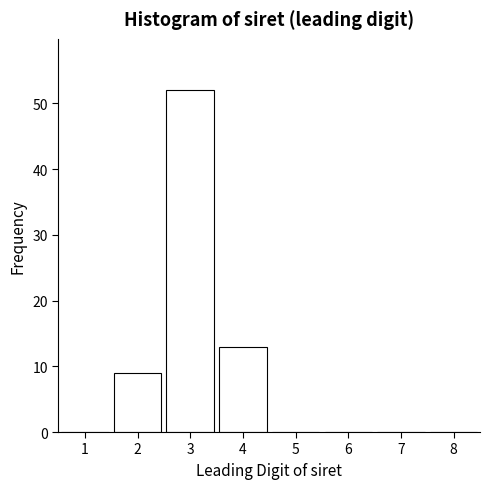

Reading right to left, extract all data points from this chart.

8=0	7=0	6=0	5=0	4=13	3=52	2=9	1=0